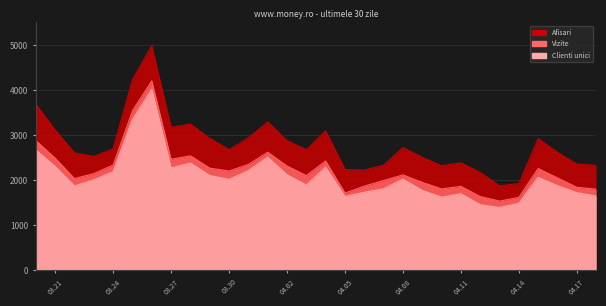

What is the difference between the maximum and second lowest values in the Afisari series?

3058